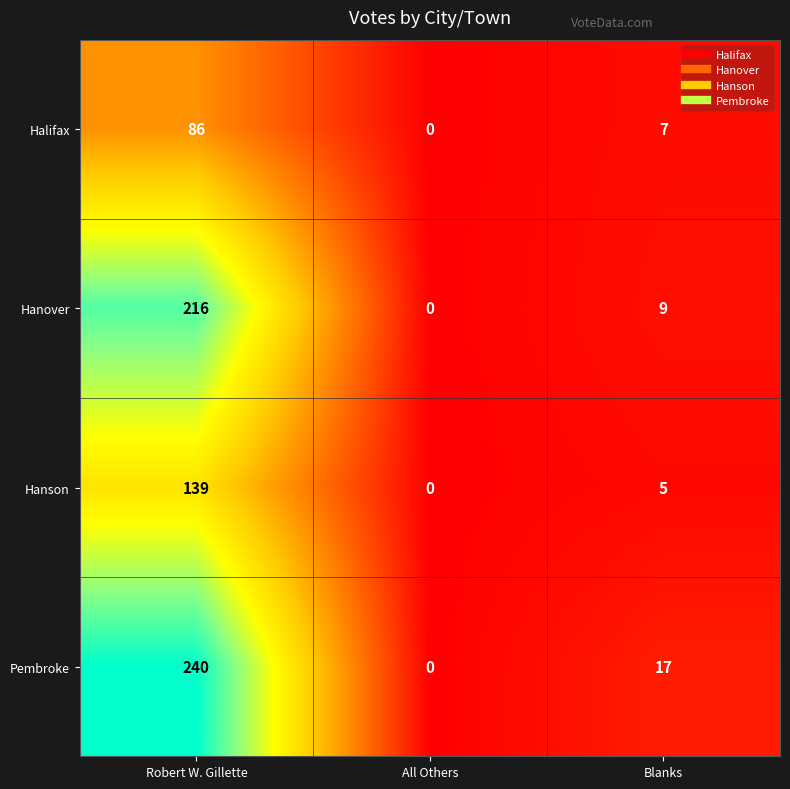

The Hanover series shows 48 at Robert W. Gillette. True or false?

False